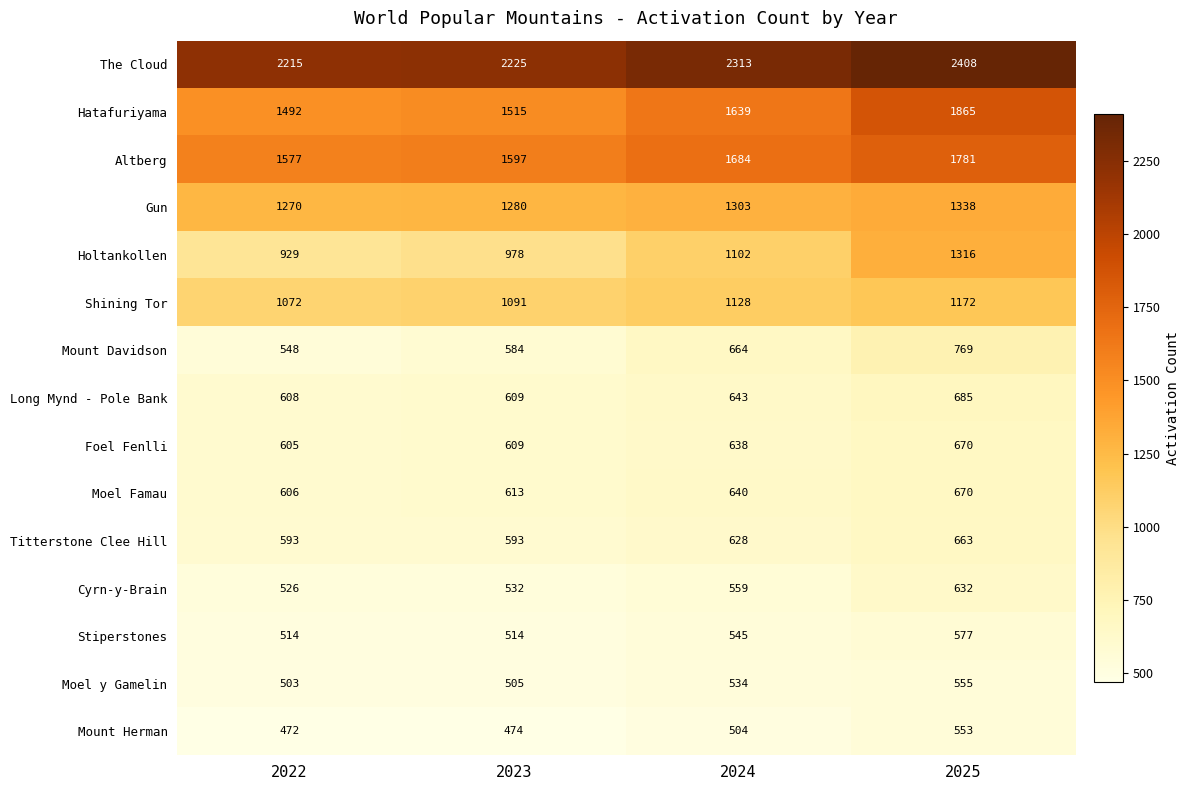

At which label is Hatafuriyama closest to 1678?

2024